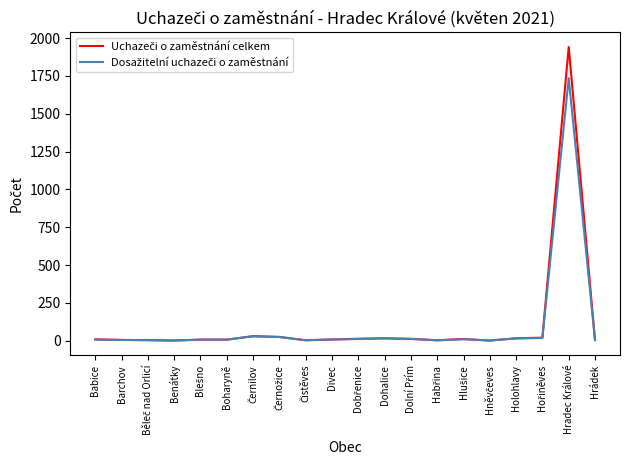

What is the maximum value shown in the chart?

1941